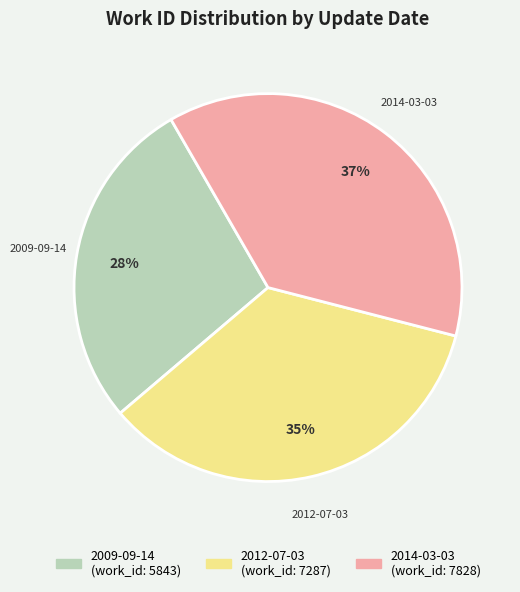

To the nearest percent, what percentage of the pie is 2014-03-03?

37%